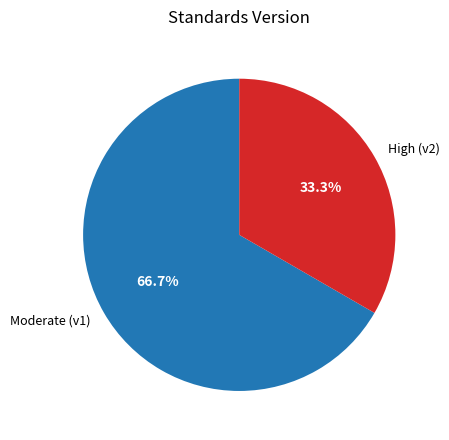

How much of the chart is everything except Moderate (v1)?

33.3%